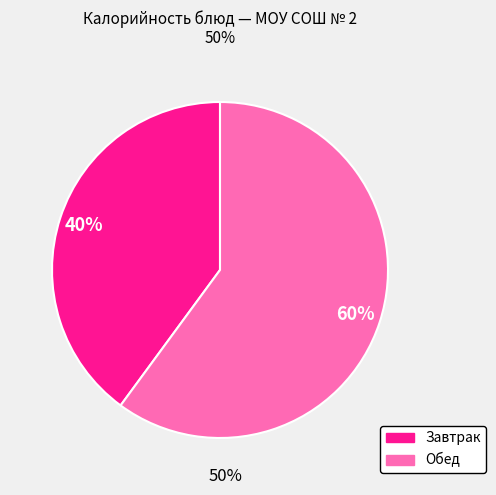

Count the number of slices in the pie.

2